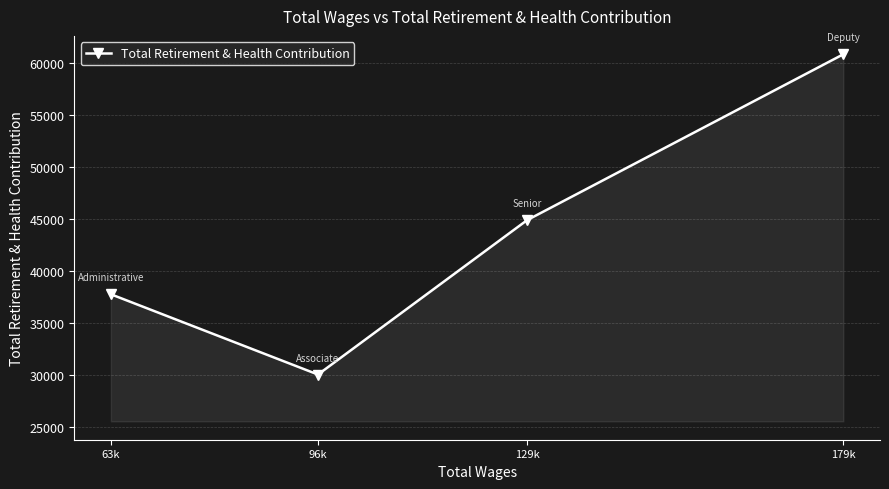

Where is the first local minimum?

96k